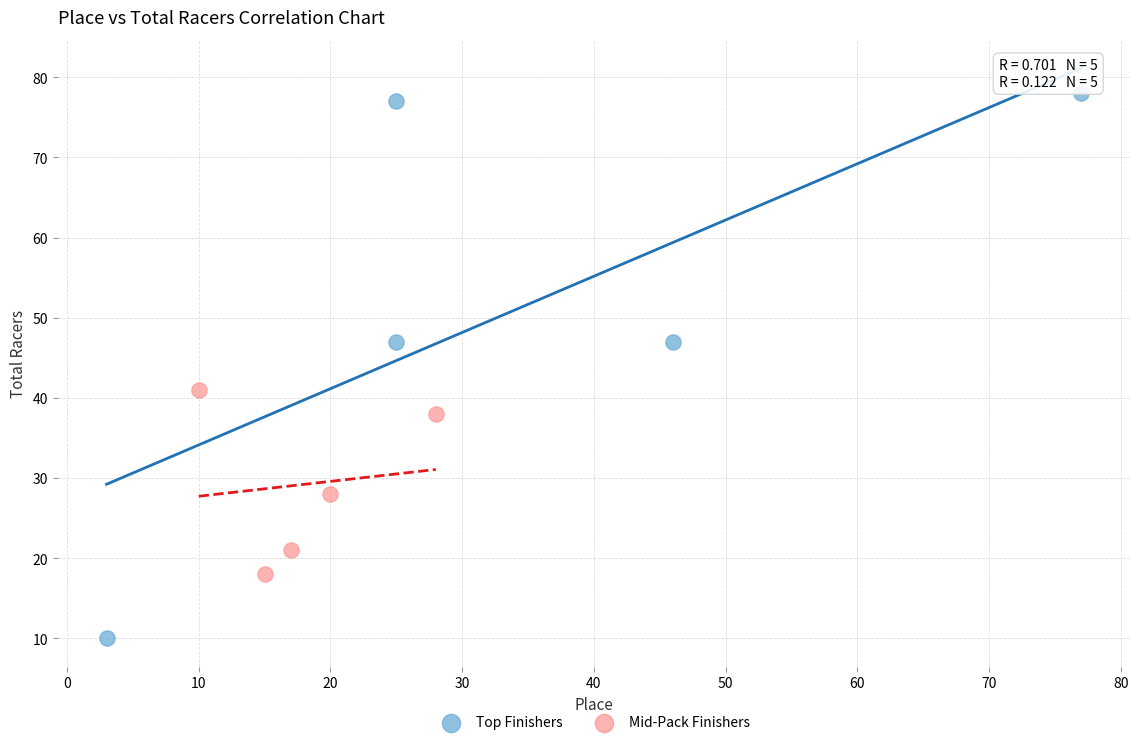

Which series reaches the minimum Y coordinate?

Top Finishers